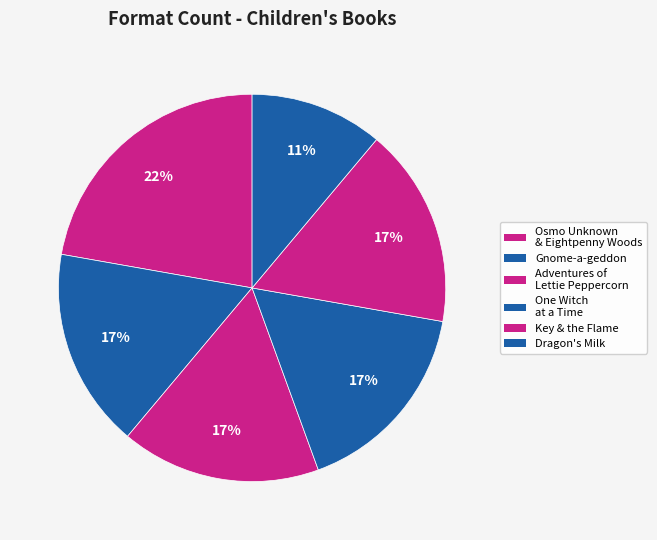

Which category has the smallest portion of the pie?

Dragon's Milk